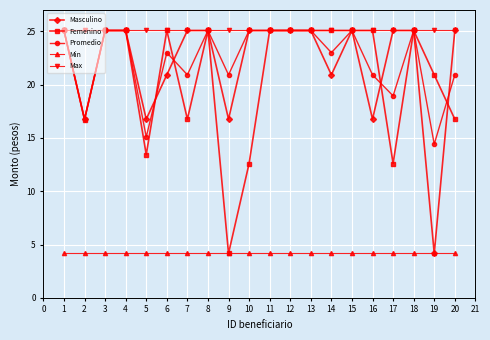

The Femenino series shows 3.4 at 10. True or false?

False